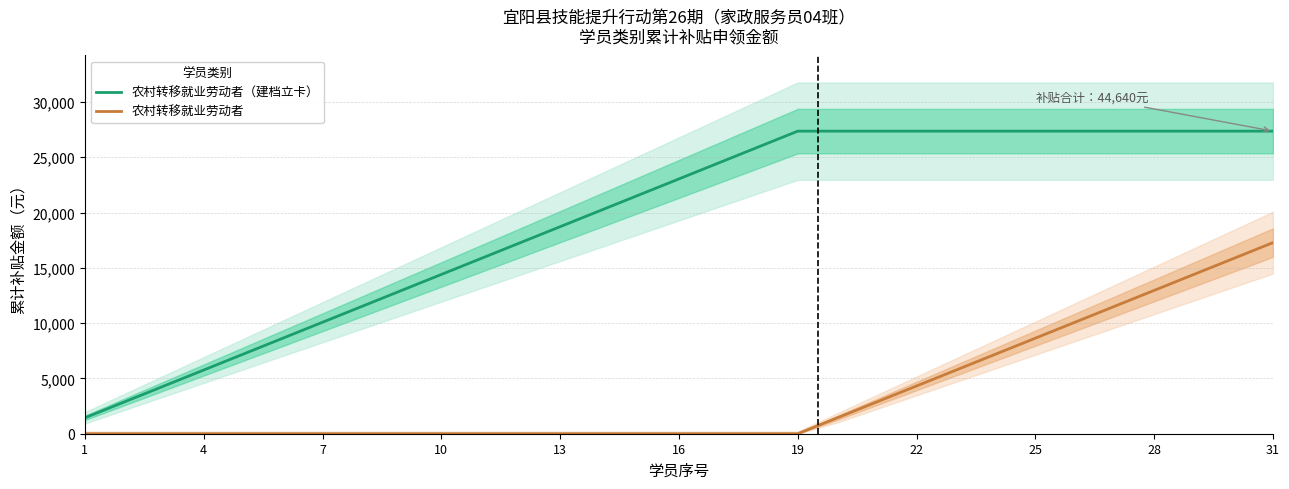

What is the highest value of the 农村转移就业劳动者 series?

17280